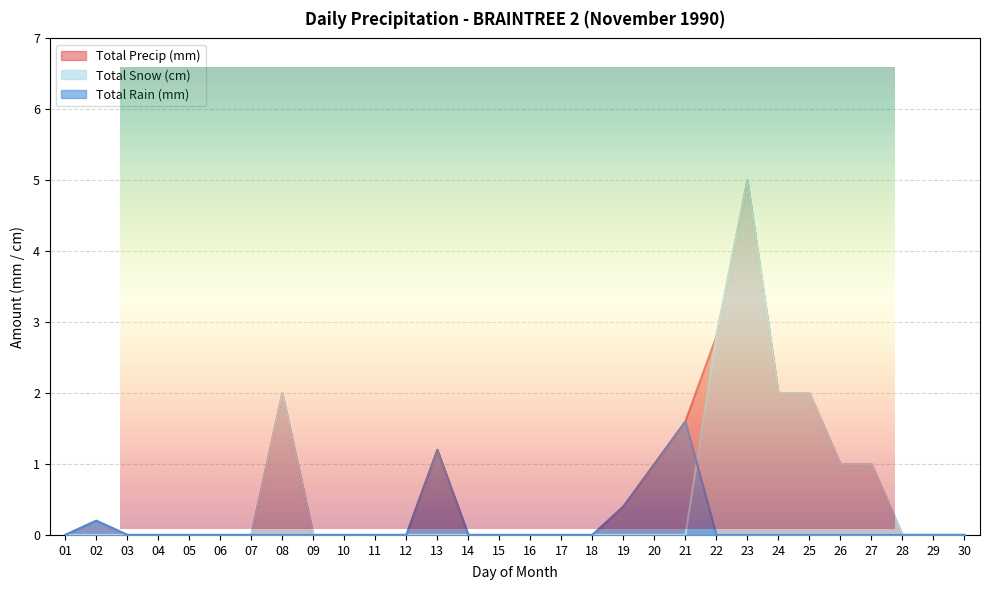

Is the value of Total Rain (mm) at 01 greater than the value of Total Snow (cm) at 01?

No